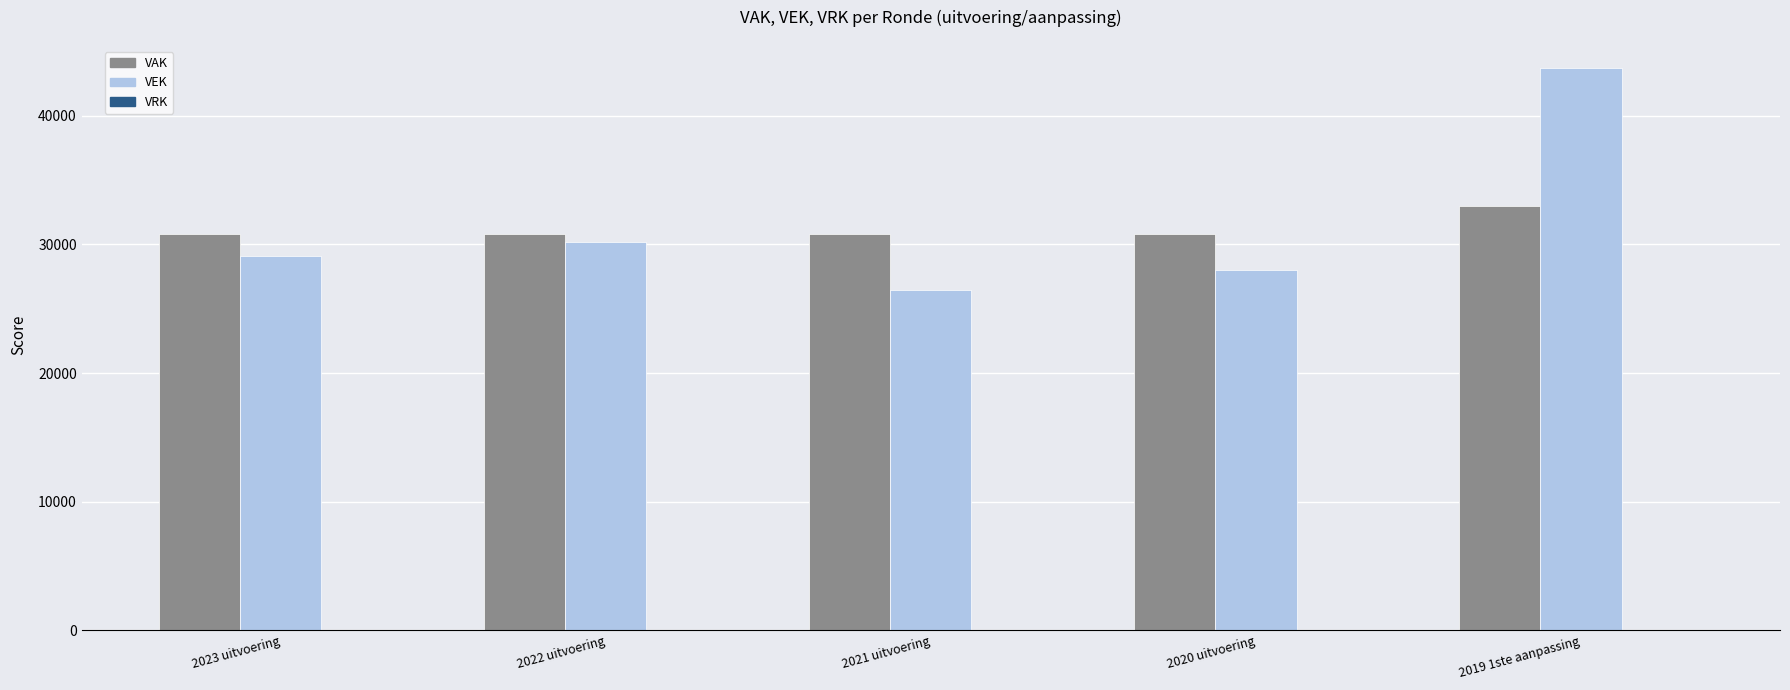

Rank the series at 2019 1ste aanpassing from highest to lowest value.

VEK, VAK